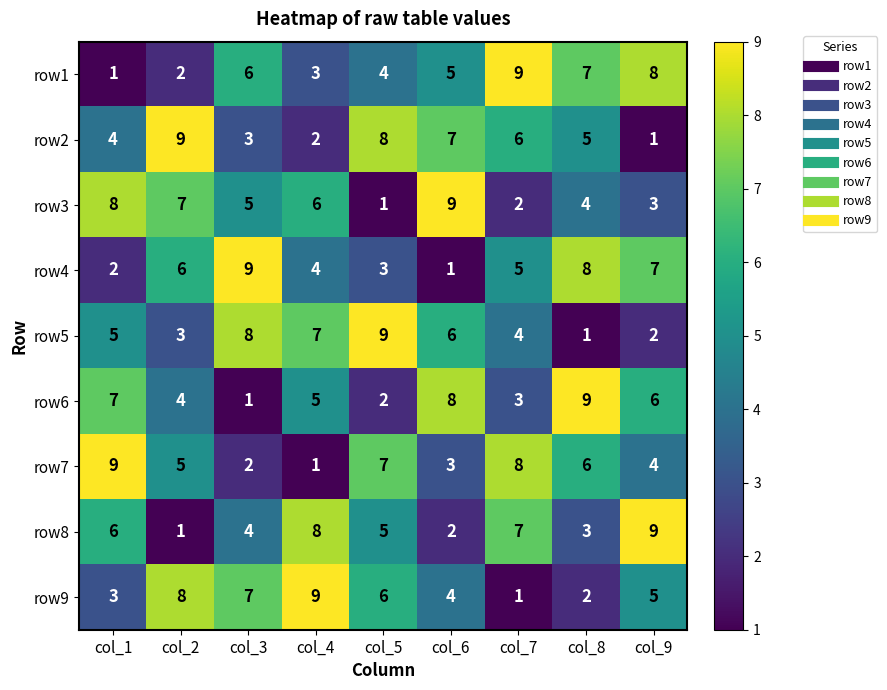

Count the row5 values in the range 3 to 7.

5